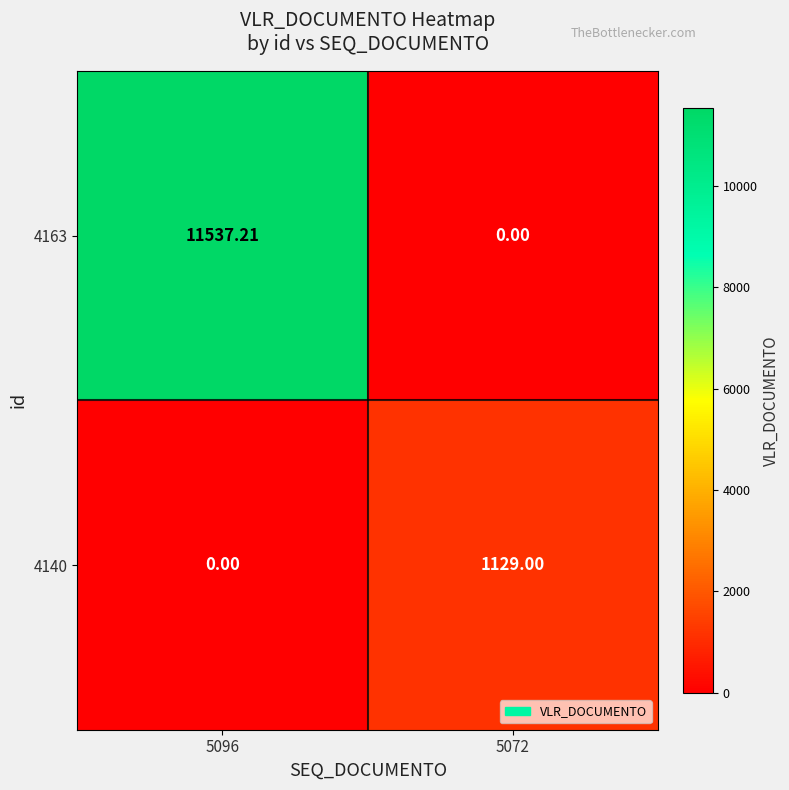

How many data points in 4163 are less than 11537?

1